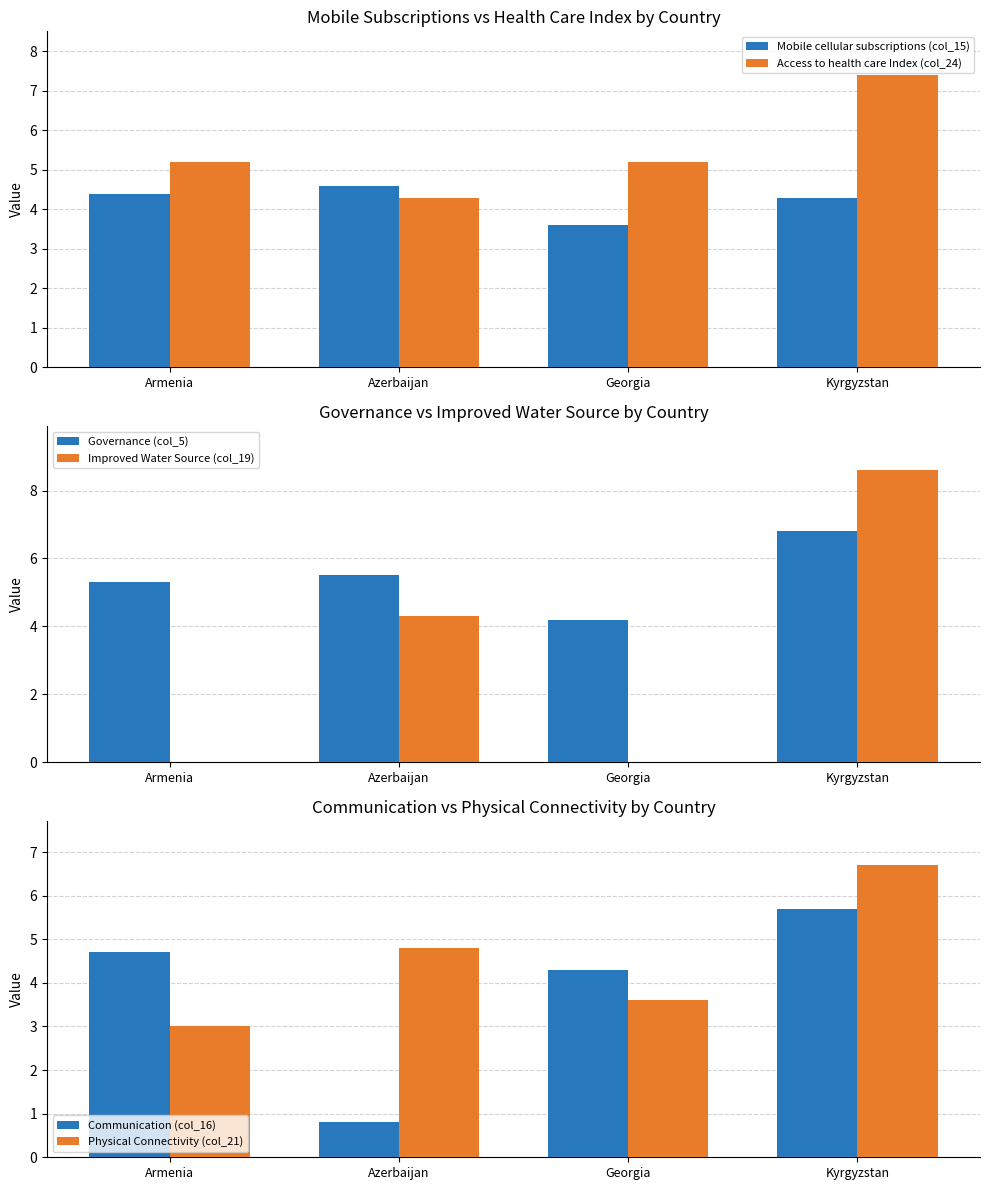

What is the average value of the Communication (col_16) series?

3.9